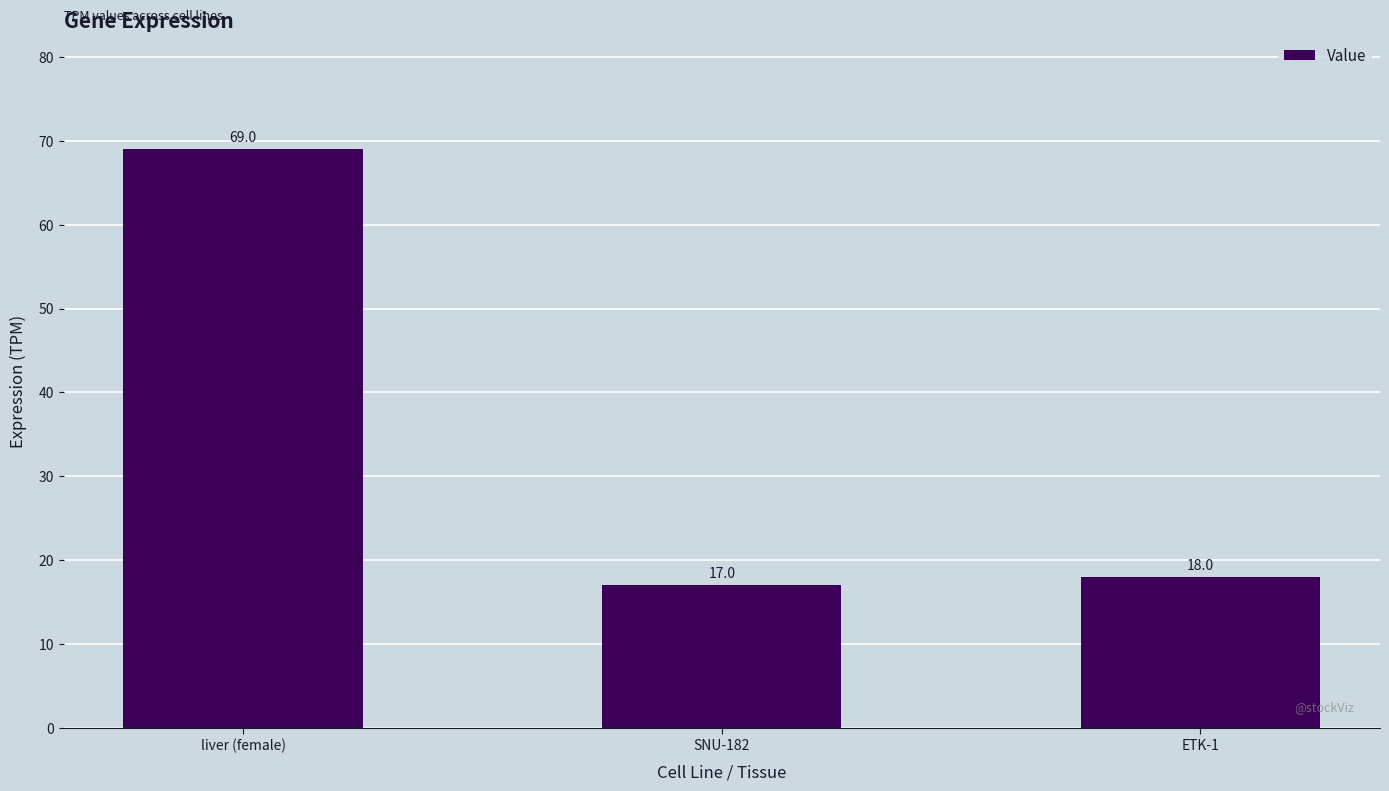

What is the average value?

35